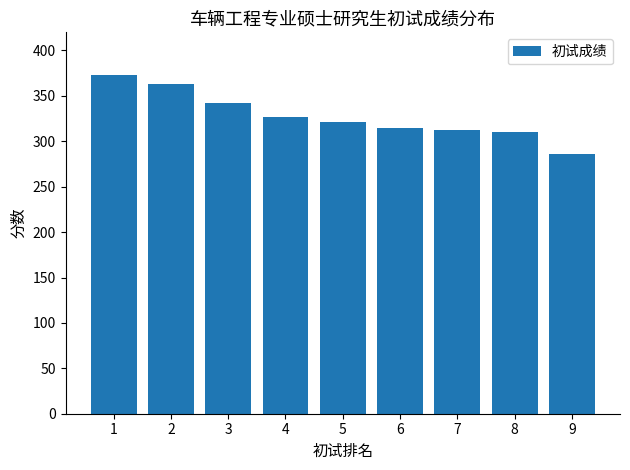

Which label corresponds to the largest value in the chart?

1